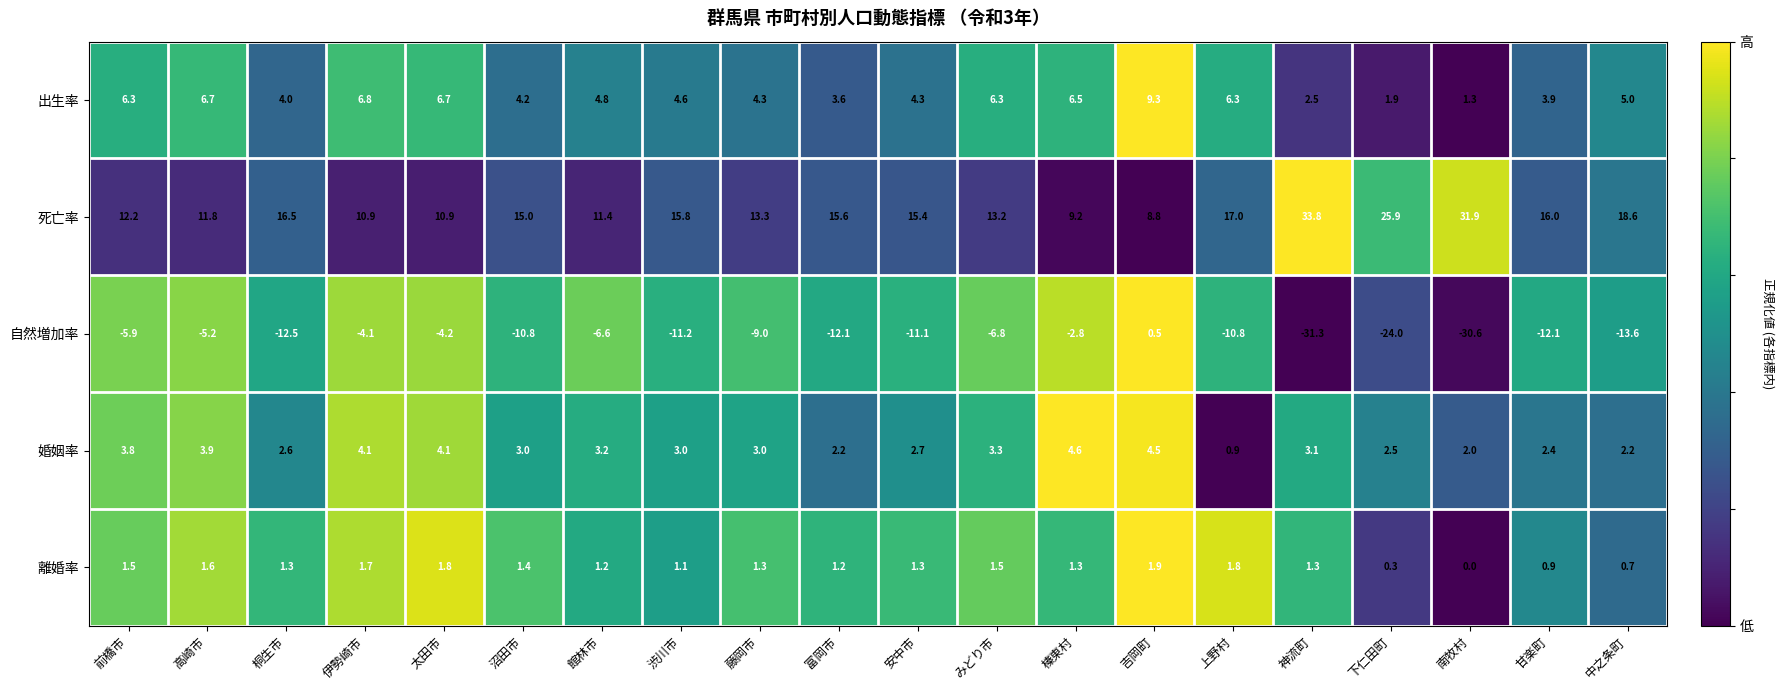

Which label corresponds to the smallest value in the chart?

神流町